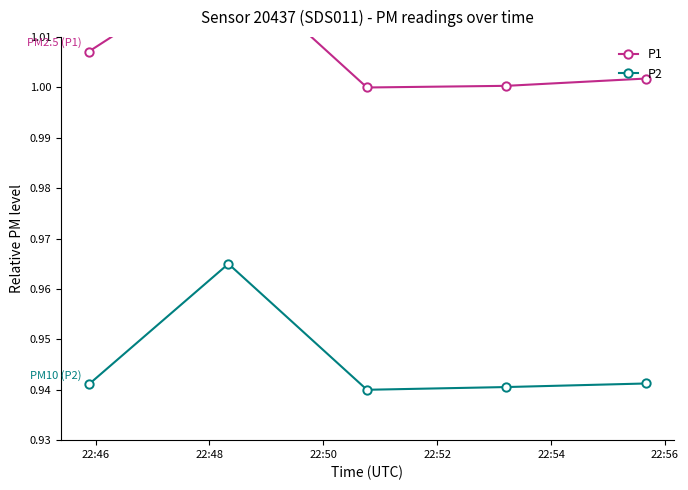

Count the P2 values in the range 0 to 1.

5